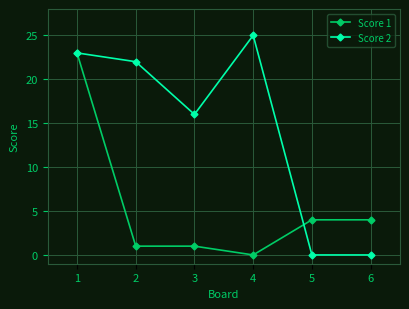

At how many categories does at least one series exceed 1?

6